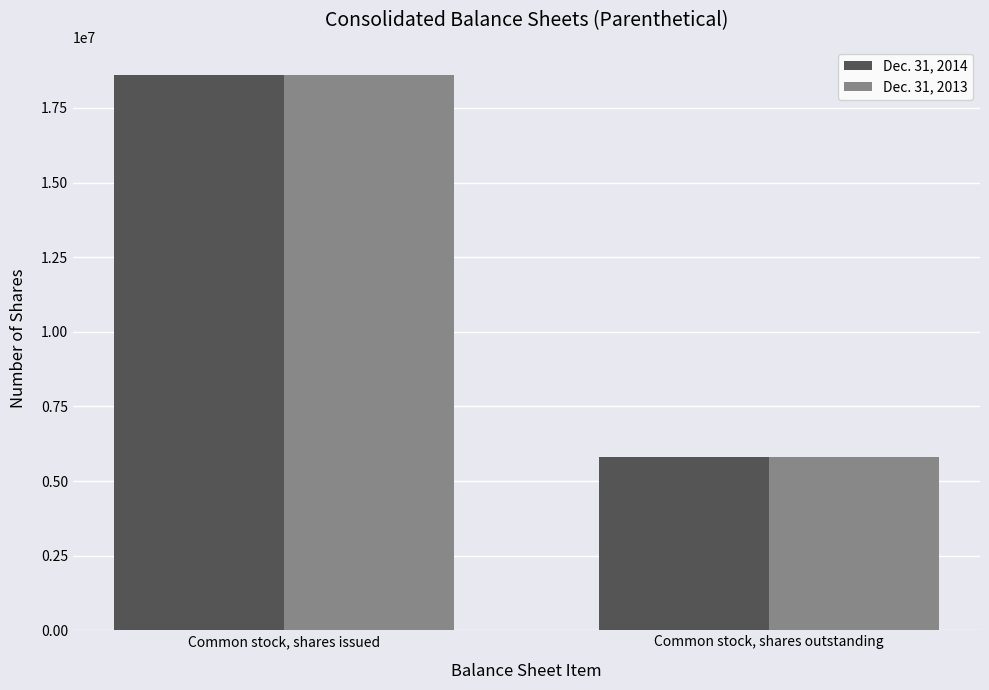

Reading right to left, extract all data points from this chart.

Dec. 31, 2014: Common stock, shares outstanding=5813785	Common stock, shares issued=18614968
Dec. 31, 2013: Common stock, shares outstanding=5813785	Common stock, shares issued=18614968